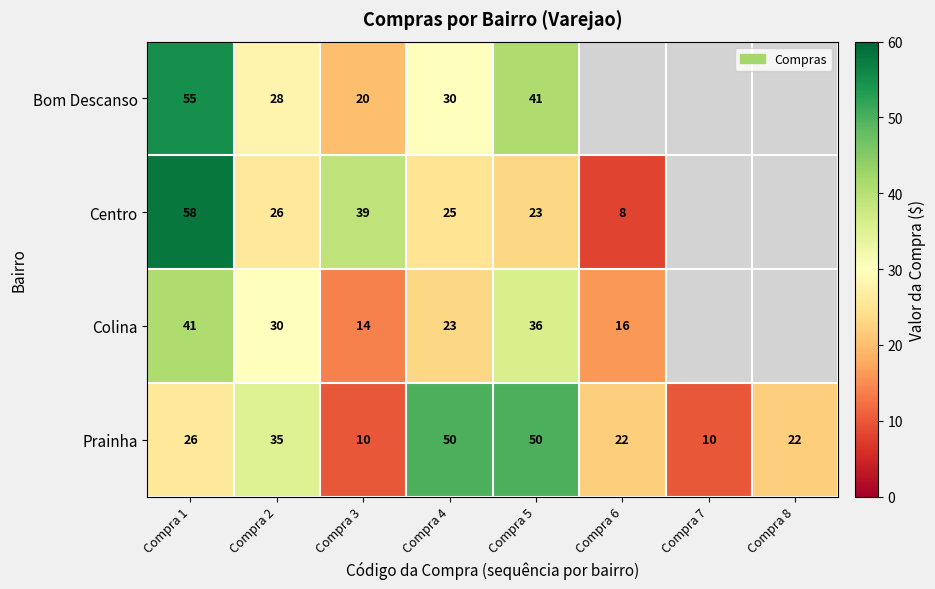

What is the total value across all series at Compra 3?

83